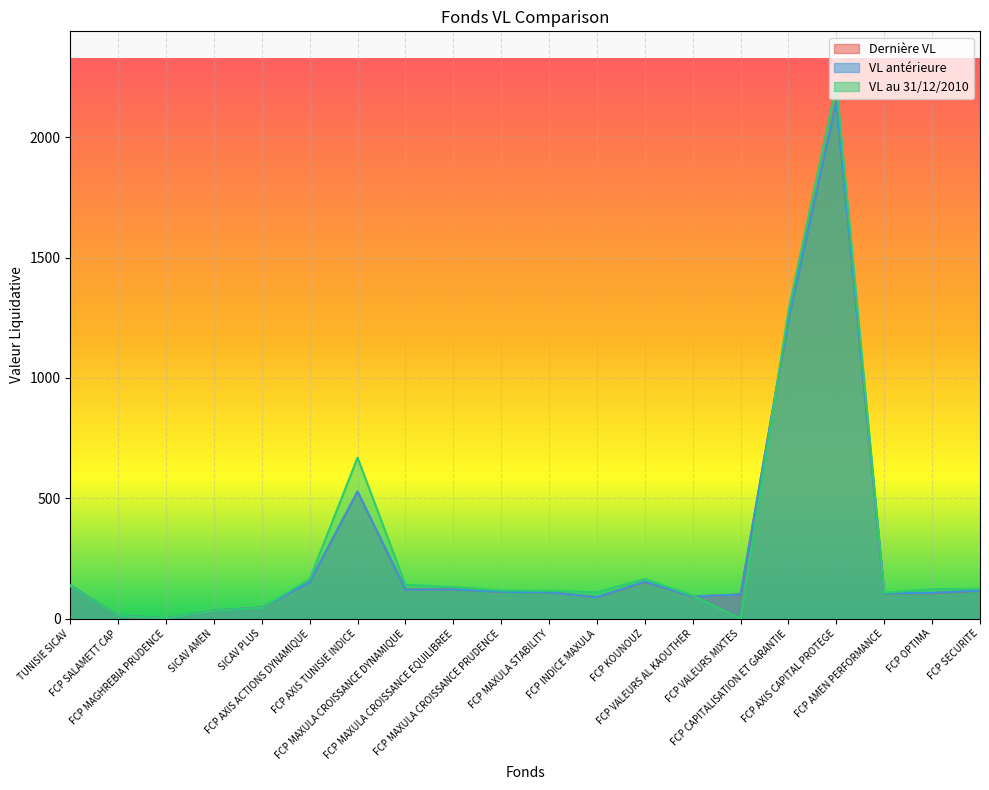

Does the chart display data point markers on the line(s)?

No